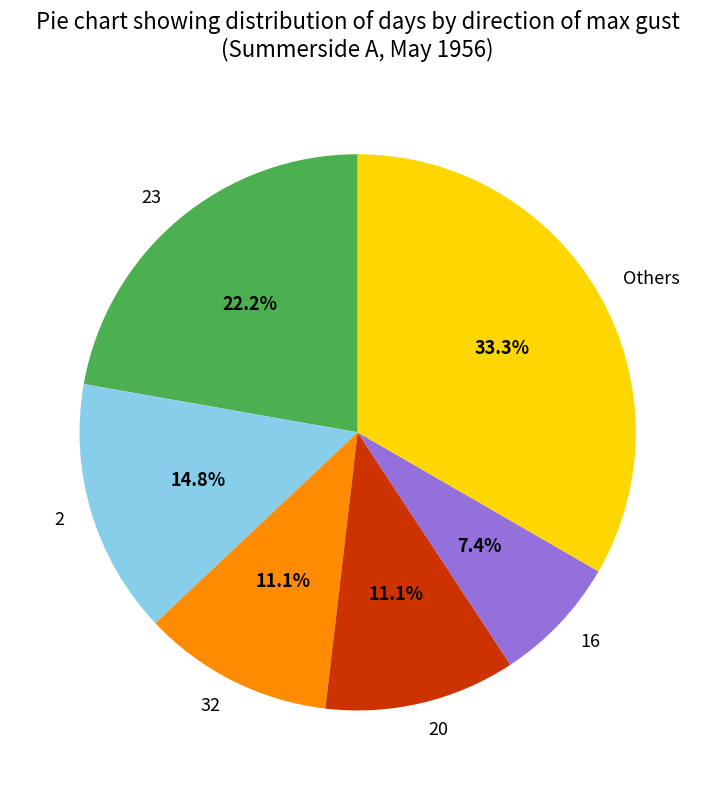

Which category has the biggest portion of the pie?

Others